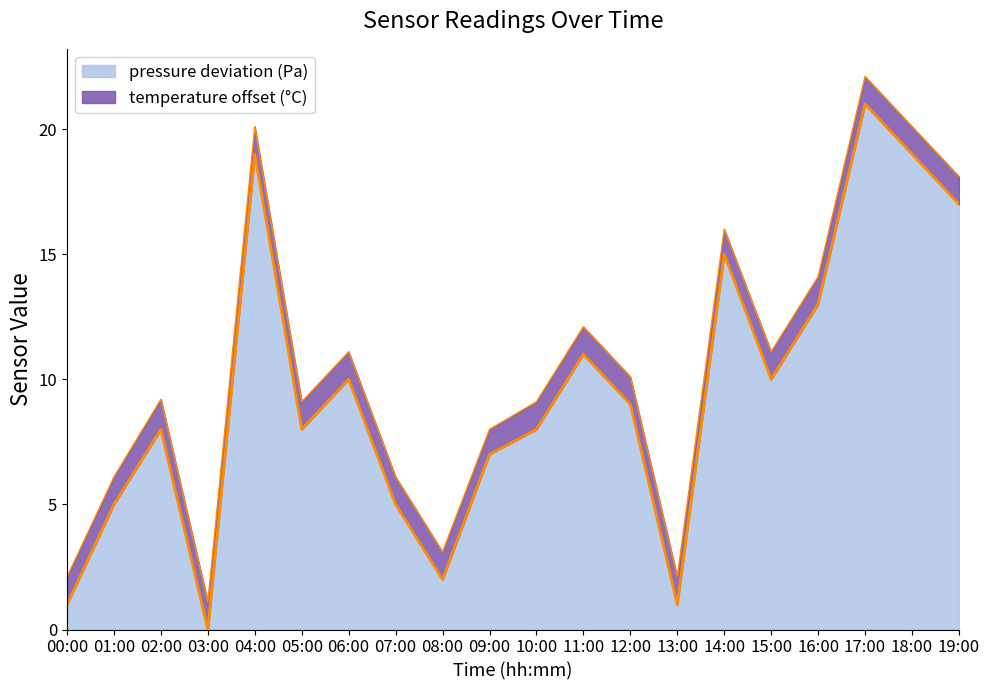

Is it true that pressure deviation (Pa) equals 15.0 at 14:00?

True